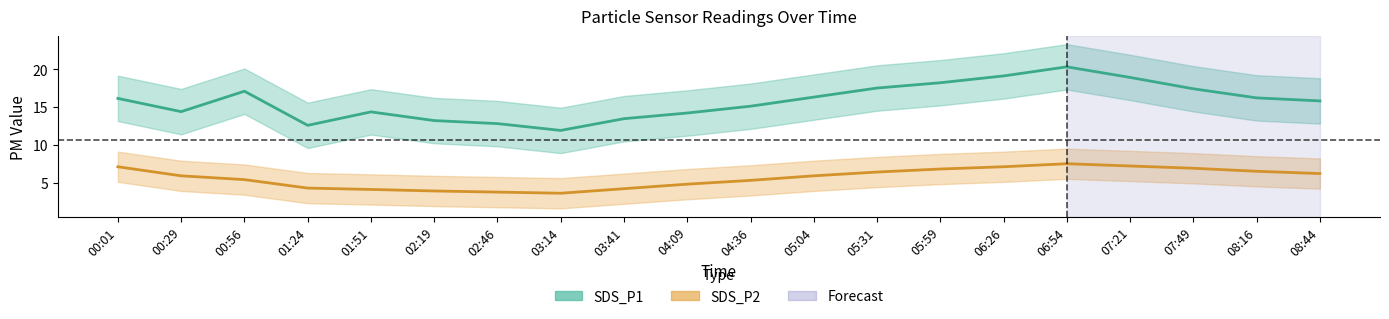

What is the label of the 6th point from the left?

02:19